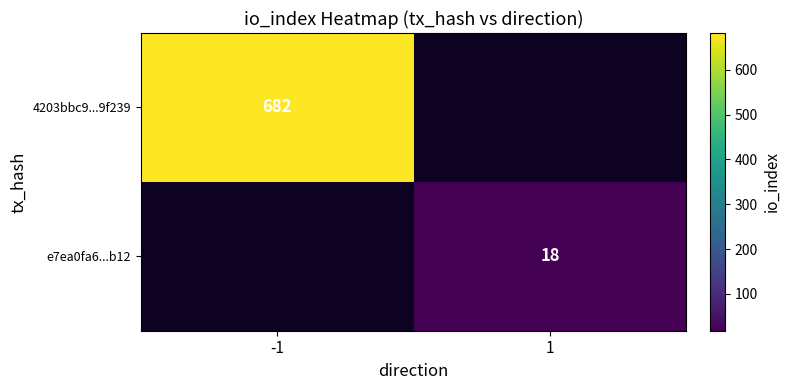

Is it true that 4203bbc9...9f239 equals 255 at -1?

False